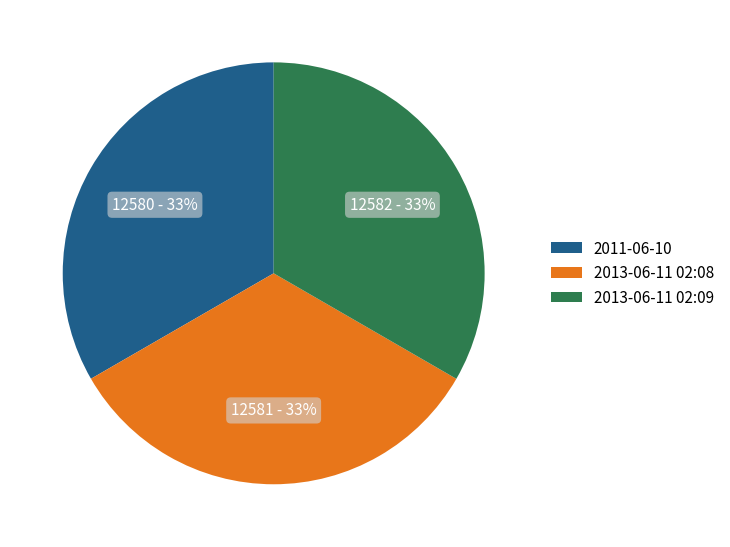

What is the ratio of the value at 2013-06-11 02:08 to the value at 2013-06-11 02:09?

1.0